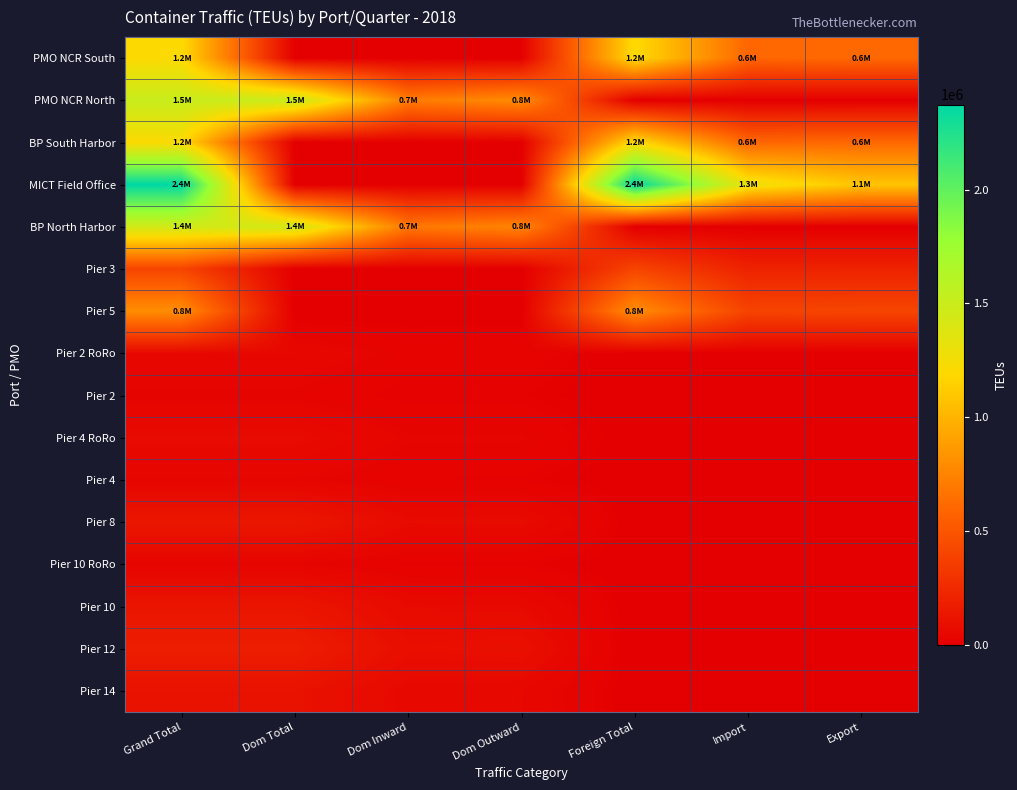

Which series has the largest total across all categories?

MICT Field Office